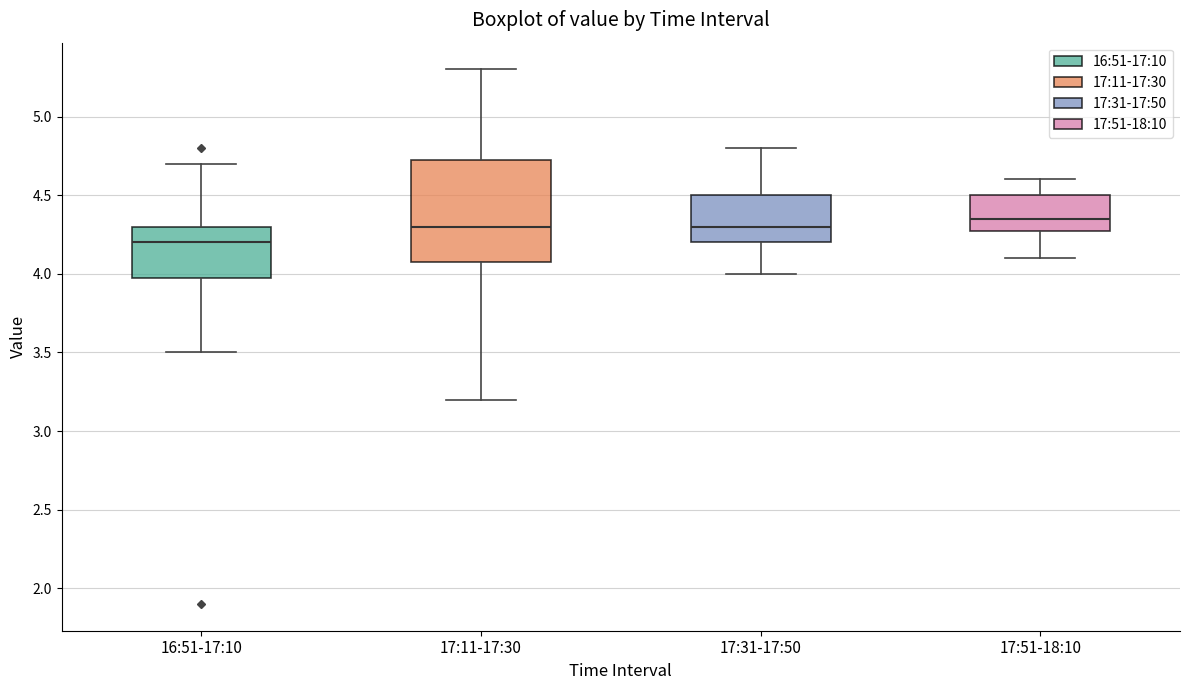

Which box is the tallest, from its lower edge to its upper edge?

17:11-17:30